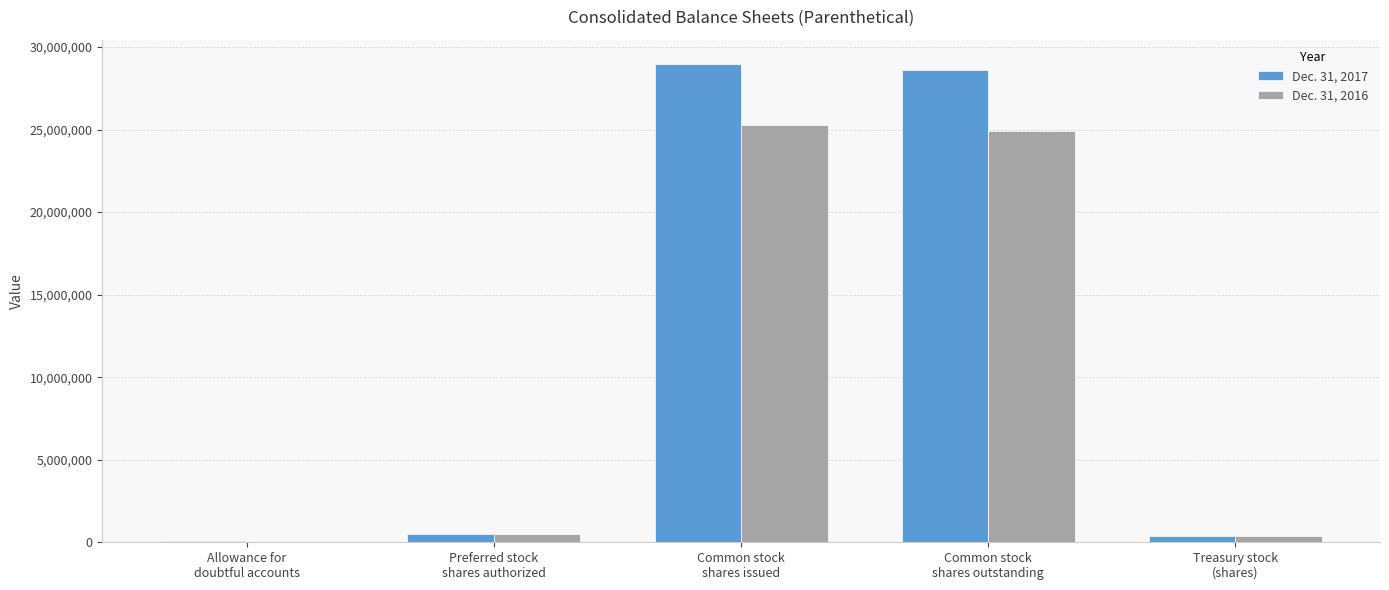

What is the greatest value displayed?

28994981